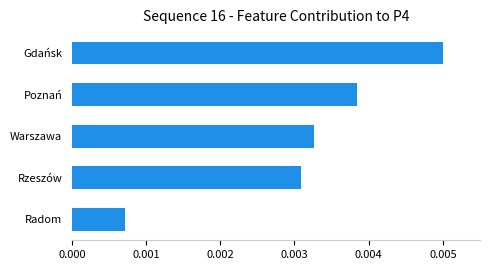

Which category has the highest value across all series?

Gdańsk